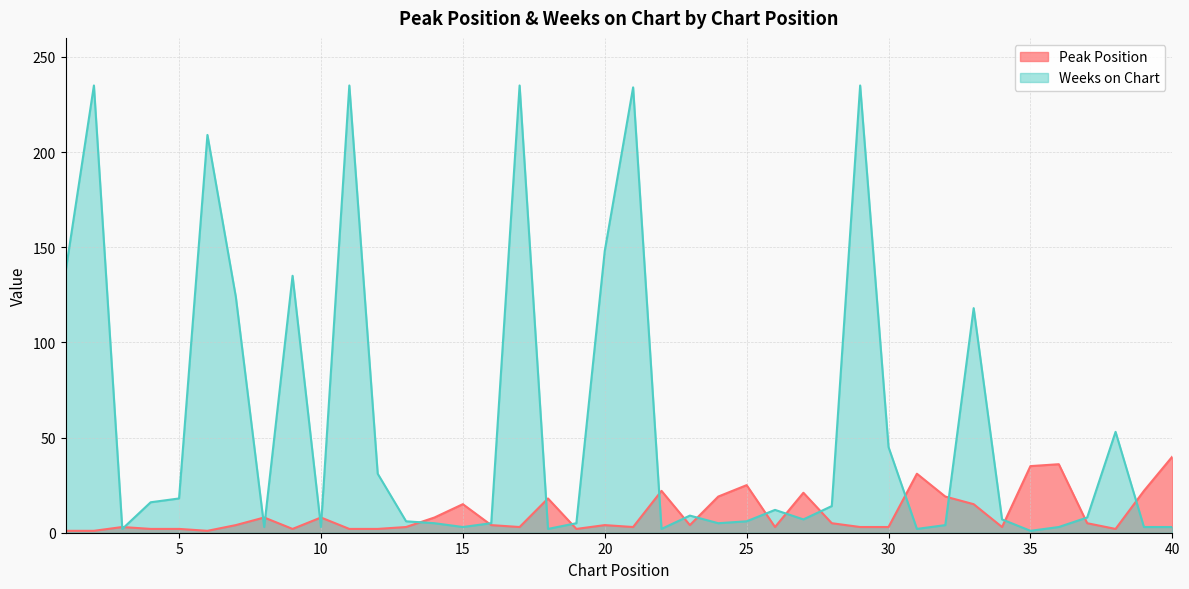

At which label does Weeks on Chart first exceed 8?

1